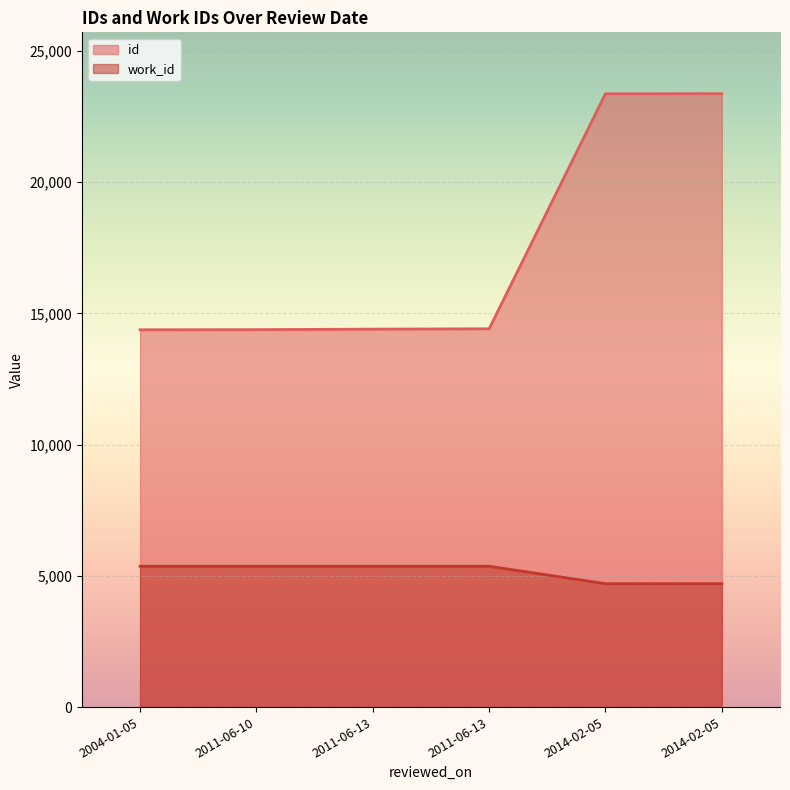

What is the difference between the highest and lowest values at 2011-06-13?

9035